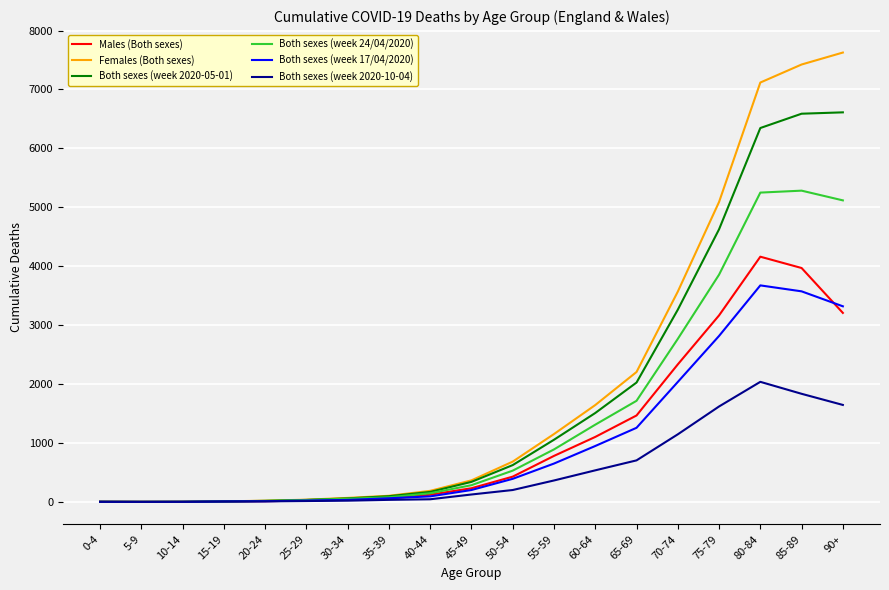

At 85-89, list the series in order from smallest to largest.

Both sexes (week 2020-10-04), Both sexes (week 17/04/2020), Males (Both sexes), Both sexes (week 24/04/2020), Both sexes (week 2020-05-01), Females (Both sexes)